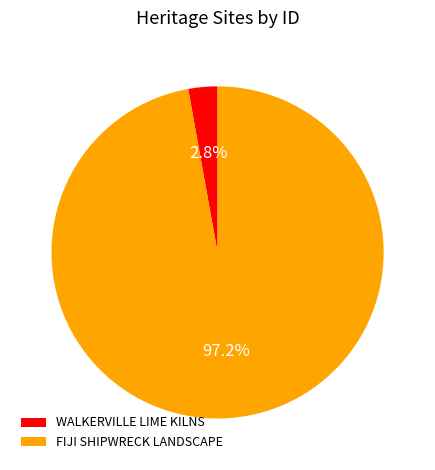

Which slice represents more than half of the pie?

FIJI SHIPWRECK LANDSCAPE